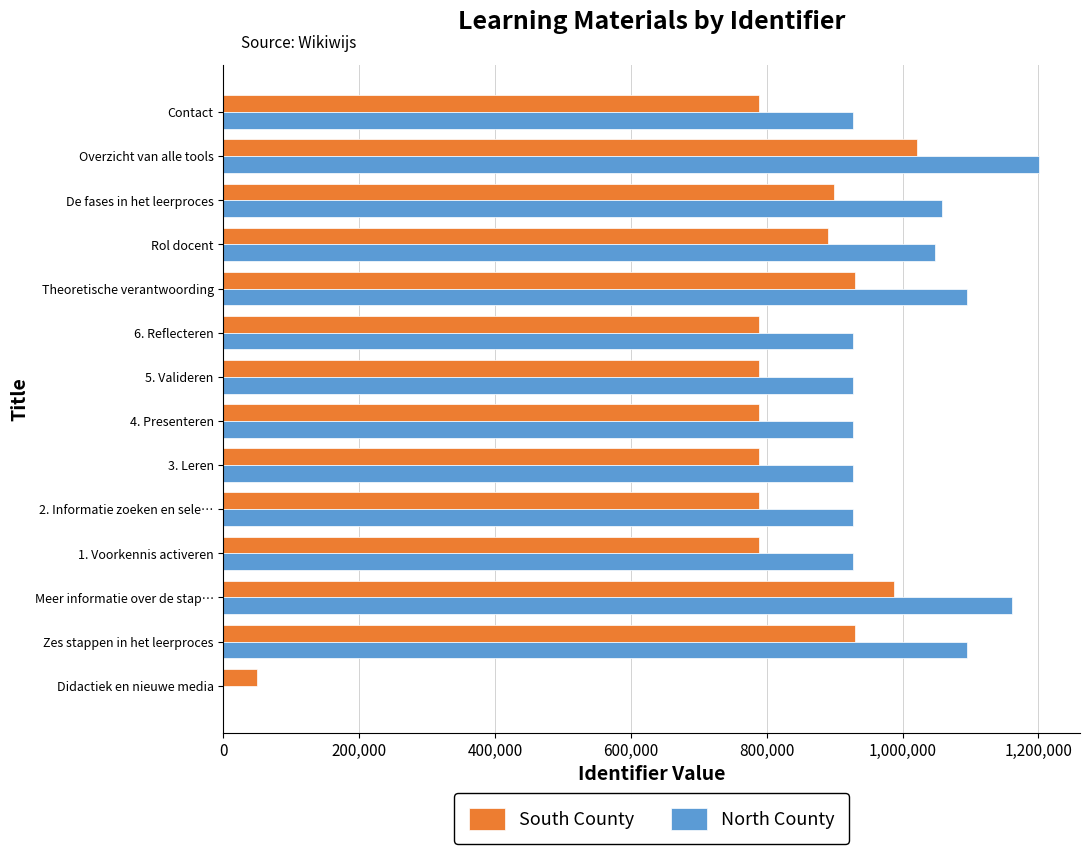

True or false: South County has a value of 1541192 at Theoretische verantwoording.

False